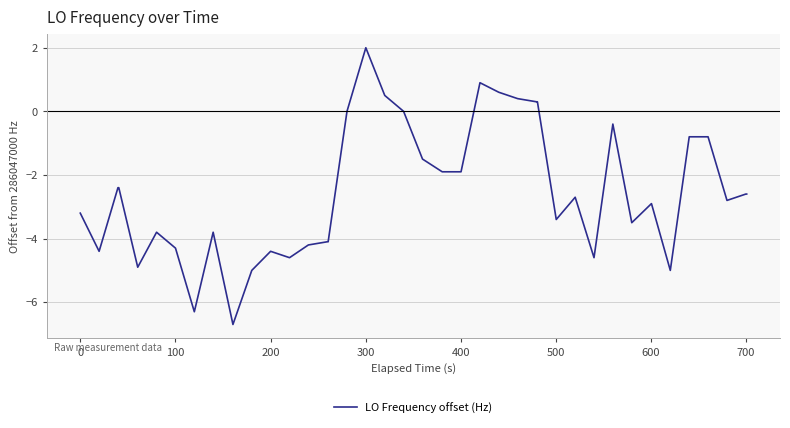

What is the minimum value shown in the chart?

-6.7